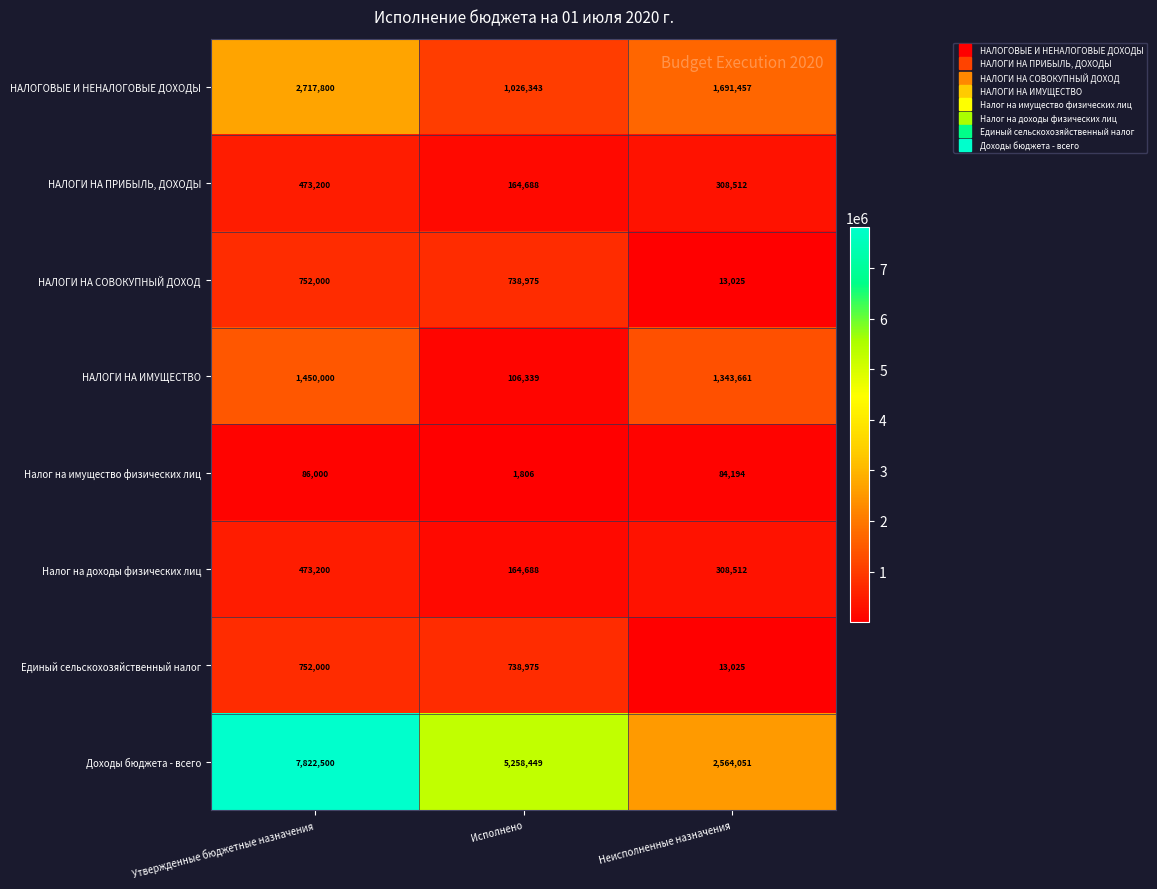

Which series changed the most between Утвержденные бюджетные назначения and Неисполненные назначения?

Доходы бюджета - всего